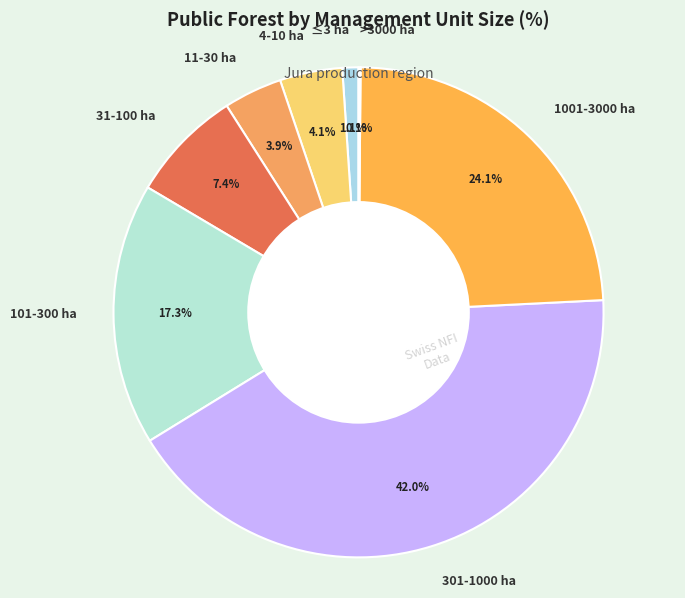

Does 101-300 ha represent more than half of the total?

No